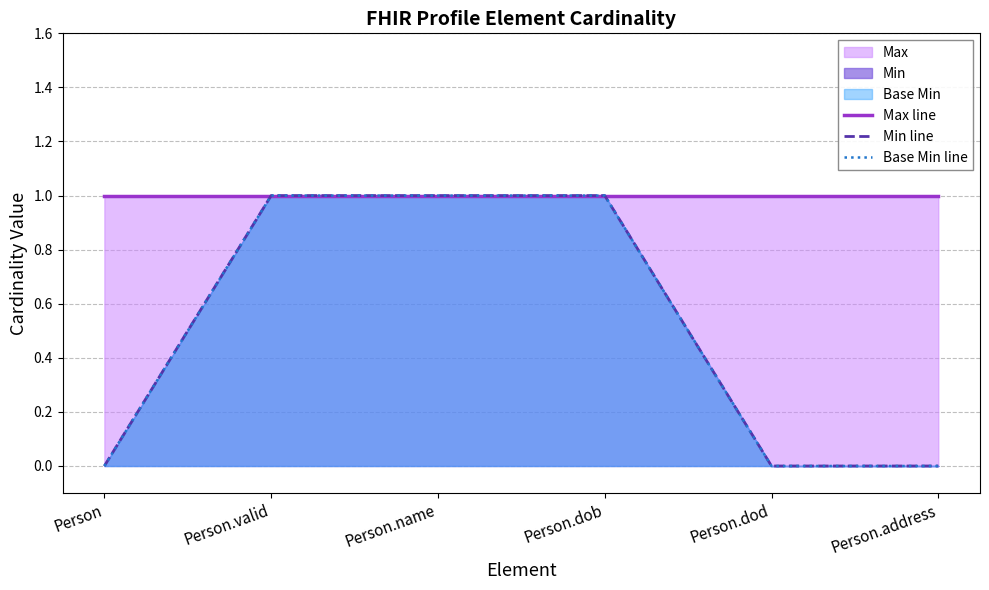

How many Base Min line values are between 0 and 1?

6